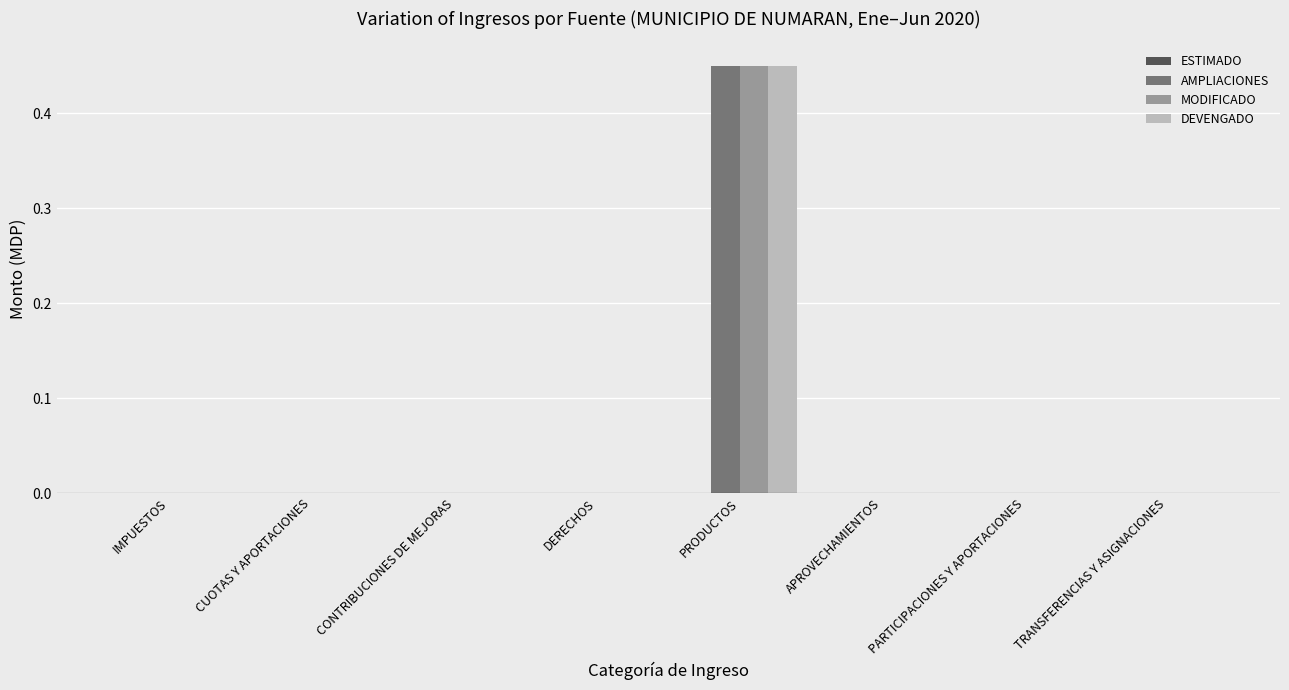

At which category is the sum across all series the highest?

PRODUCTOS